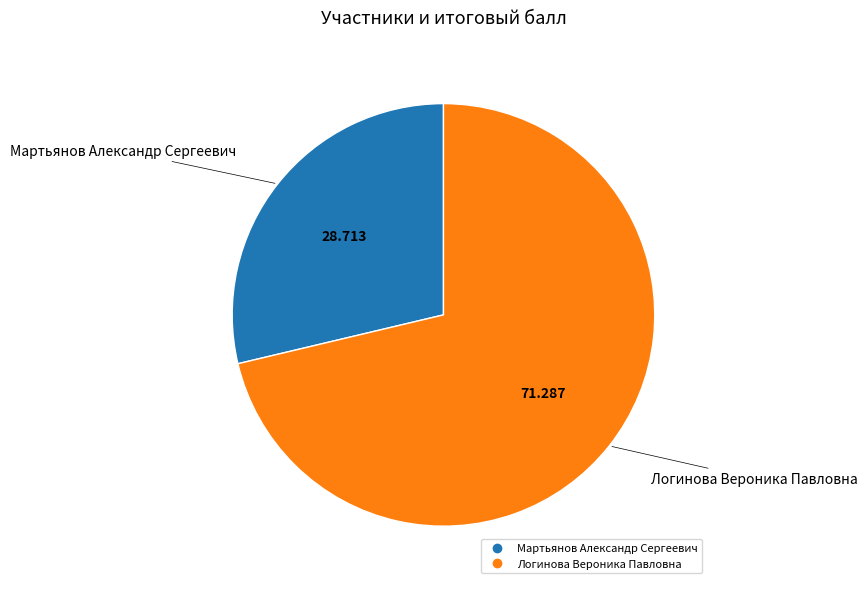

Which has a higher value, Мартьянов Александр Сергеевич or Логинова Вероника Павловна?

Логинова Вероника Павловна